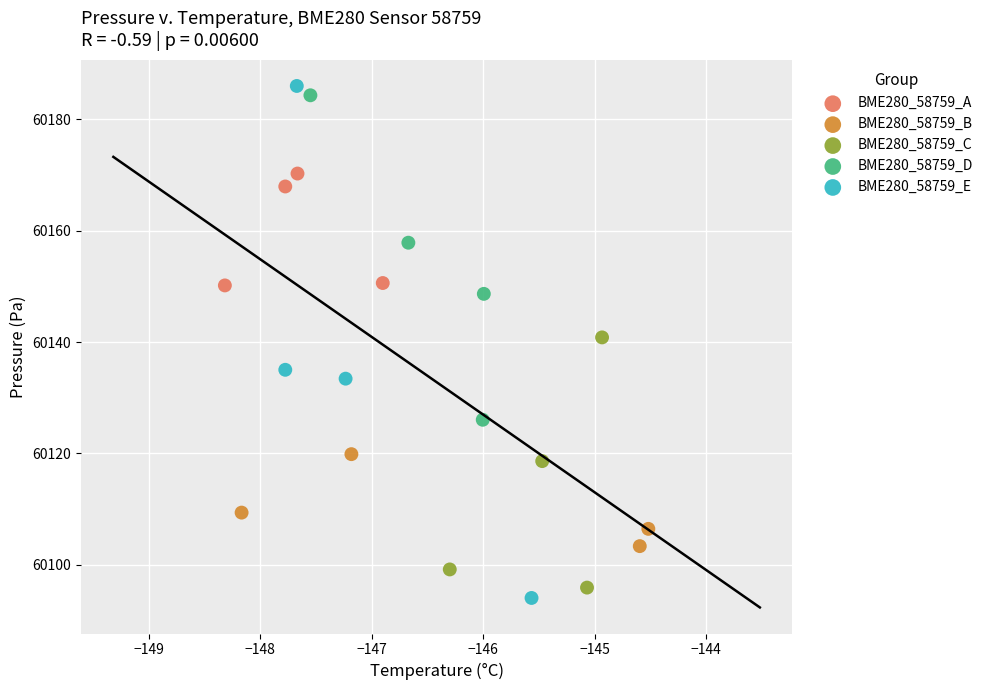

Which series has the largest Y range (max minus min)?

BME280_58759_E